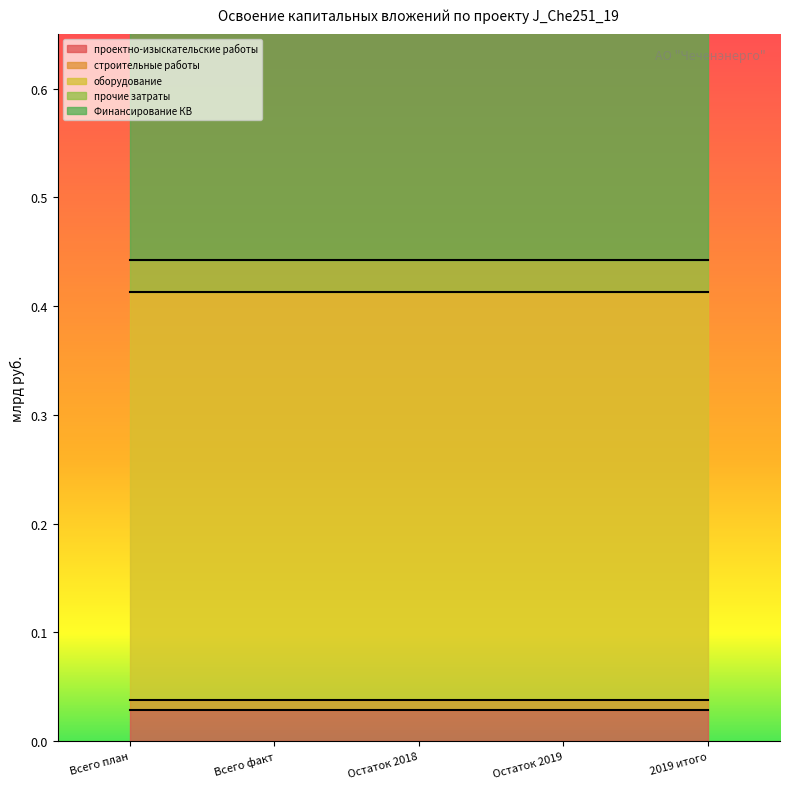

Reading left to right, transcribe all the data shown in this chart.

проектно-изыскательские работы: Всего план=0.0	Всего факт=0.0	Остаток 2018=0.0	Остаток 2019=0.0	2019 итого=0.0
строительные работы: Всего план=0.0	Всего факт=0.0	Остаток 2018=0.0	Остаток 2019=0.0	2019 итого=0.0
оборудование: Всего план=0.4	Всего факт=0.4	Остаток 2018=0.4	Остаток 2019=0.4	2019 итого=0.4
прочие затраты: Всего план=0.0	Всего факт=0.0	Остаток 2018=0.0	Остаток 2019=0.0	2019 итого=0.0
Финансирование КВ: Всего план=0.5	Всего факт=0.5	Остаток 2018=0.5	Остаток 2019=0.5	2019 итого=0.5